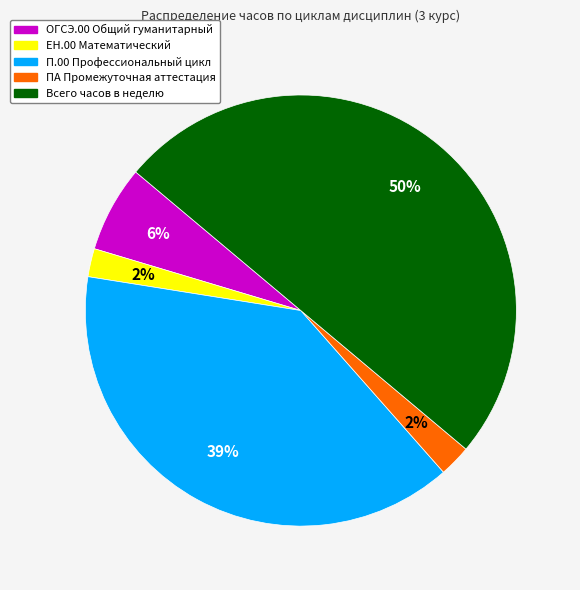

To the nearest percent, what is the difference between the Всего часов в неделю and П.00 Профессиональный цикл slice percentages?

11%